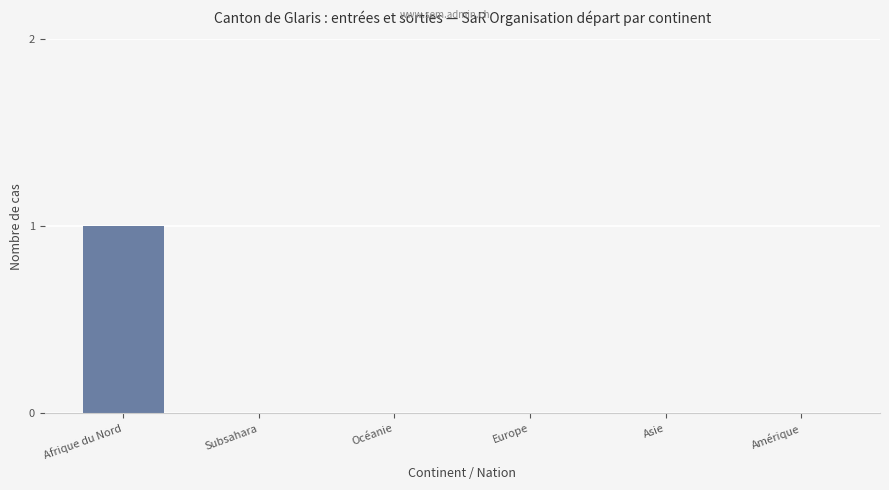

Are the bars horizontal?

No